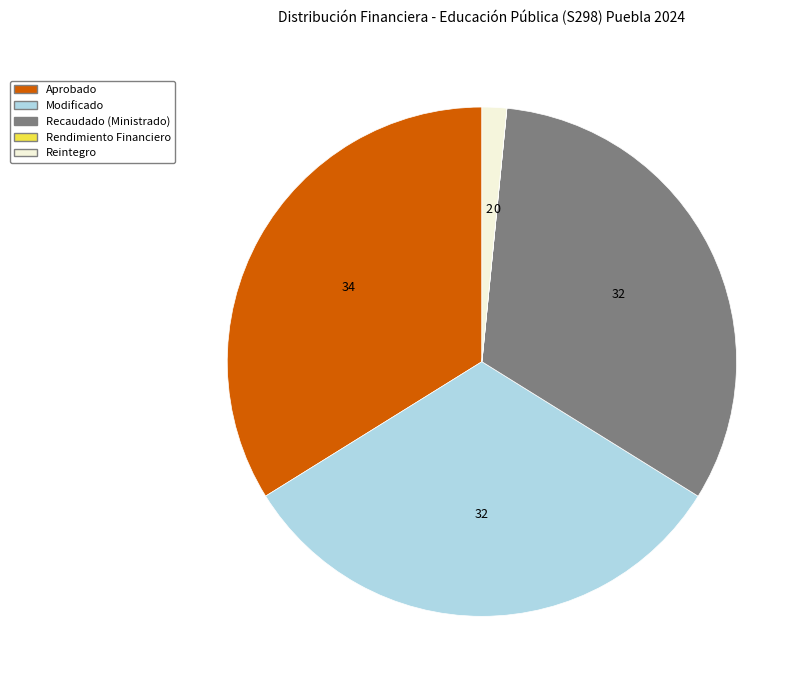

The Recaudado (Ministrado) slice represents 46% of the pie. True or false?

False